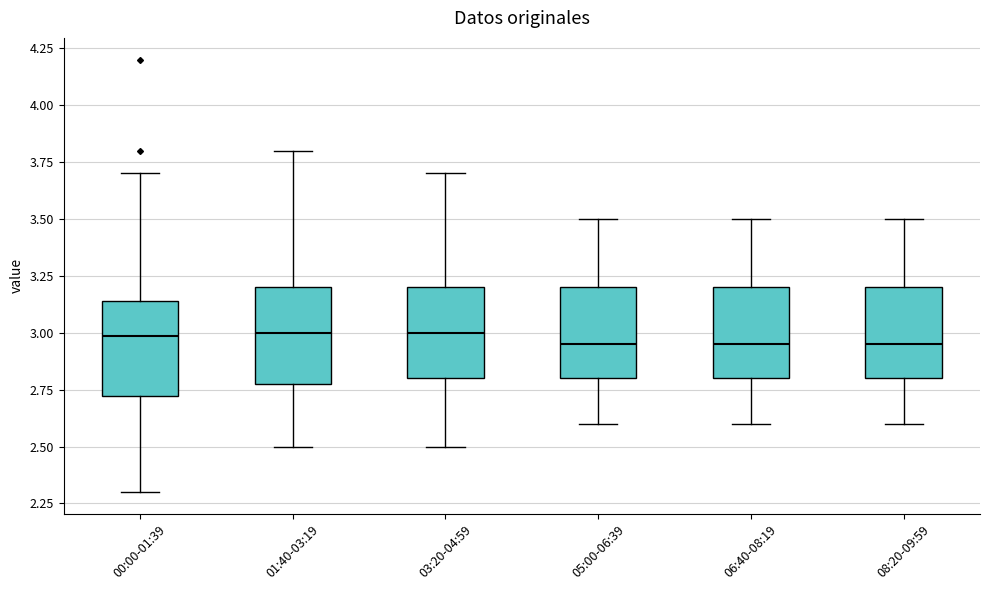

Where is the lower edge of the box for 03:20-04:59 on the y-axis? The values are not printed on the chart, so give them approximately, as read against the axis.

2.80